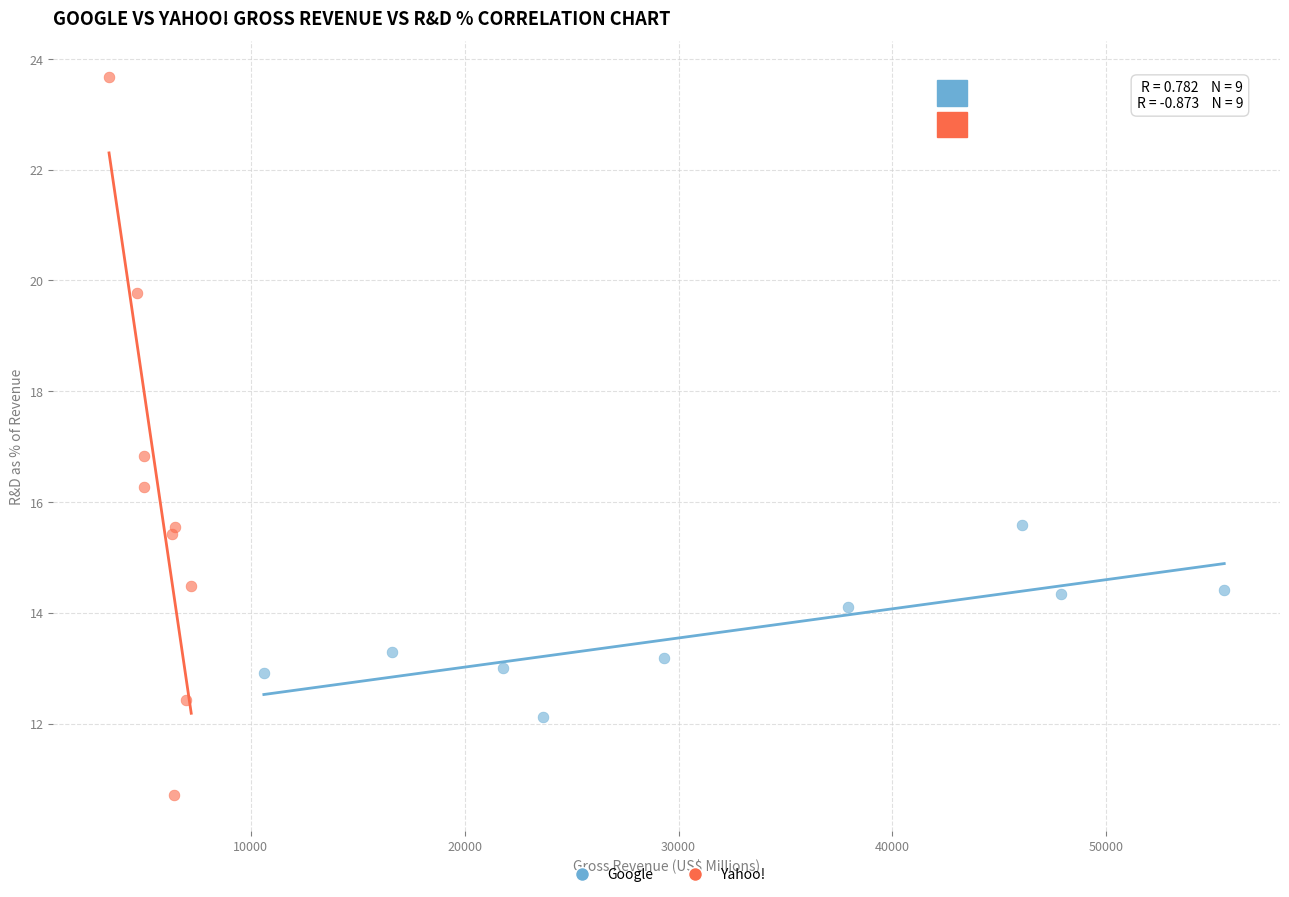

Which series reaches the minimum Y coordinate?

Yahoo!